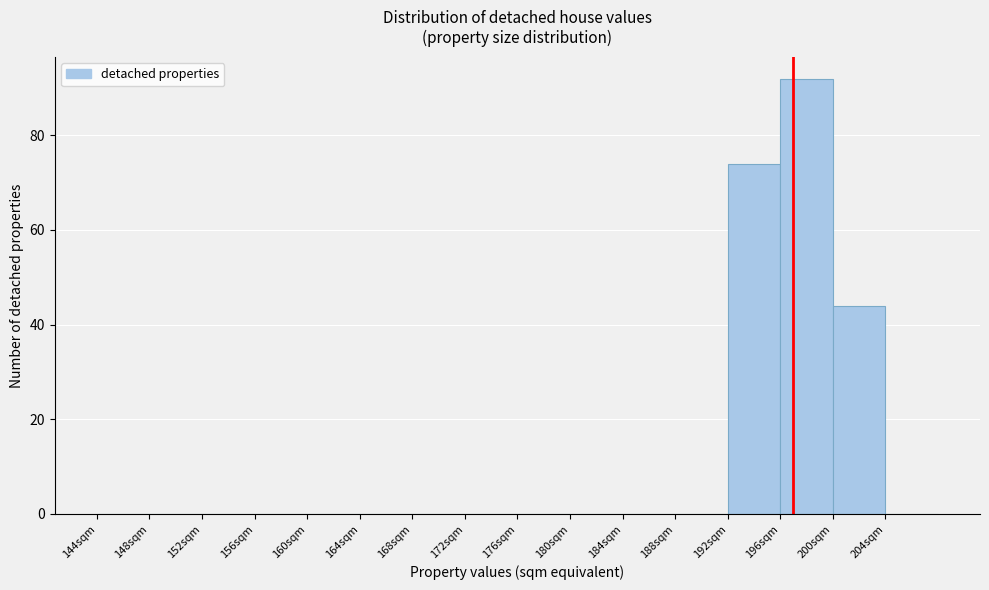

Over which range of the x-axis is the bar tallest?

196 to 200